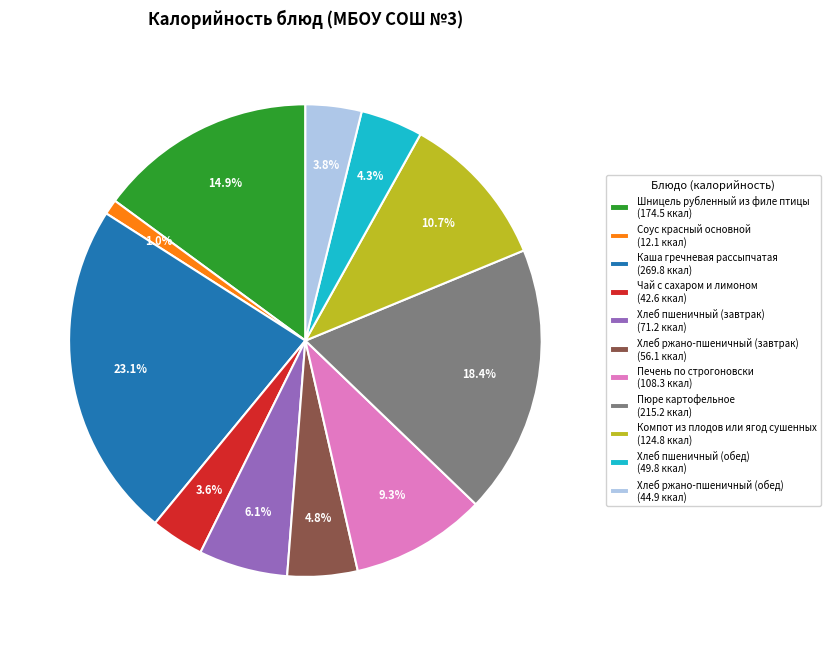

Is Хлеб пшеничный (завтрак) the majority of the pie?

No